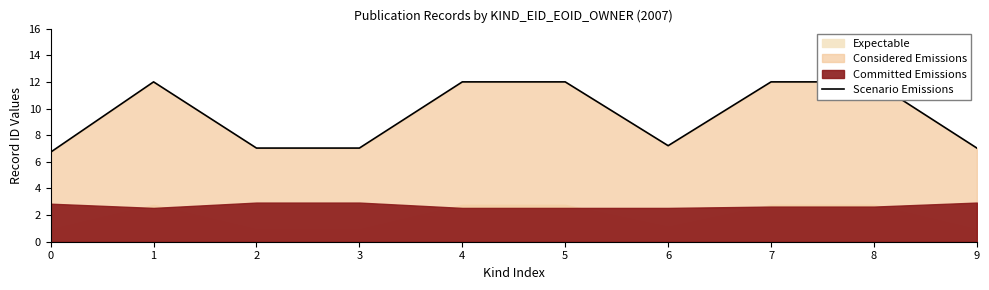

Rank the categories by value from lowest to highest.

0, 9, 2, 3, 6, 4, 5, 1, 7, 8